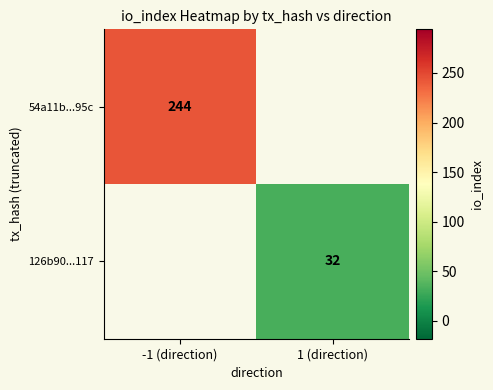

Is the value of 54a11b...95c at -1 (direction) greater than the value of 126b90...117 at 1 (direction)?

Yes